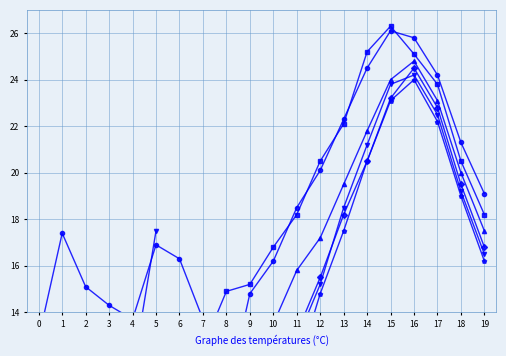

At which category is the sum across all series the highest?

16